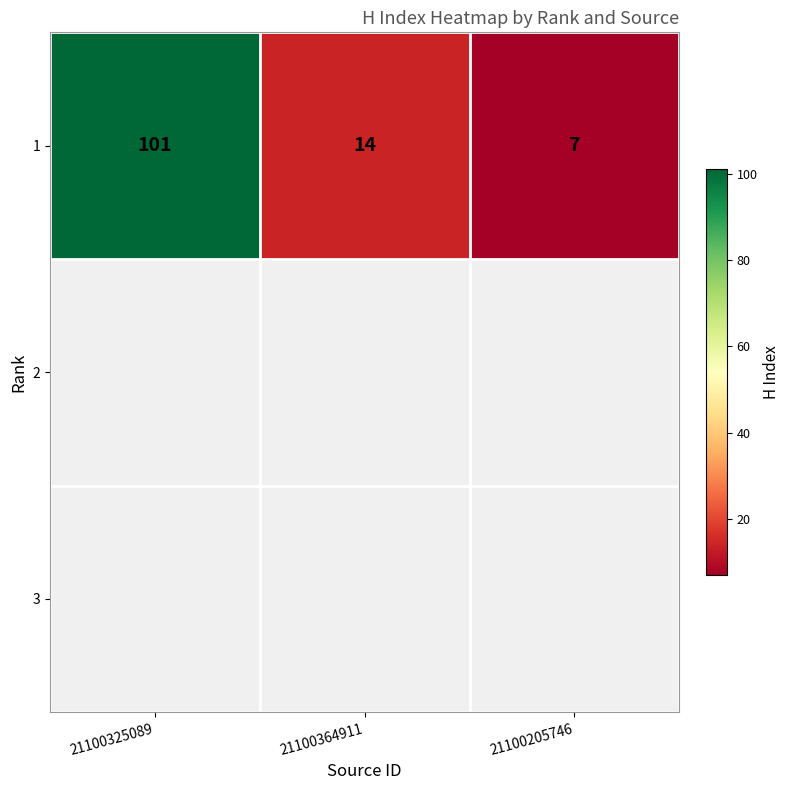

Between 21100325089 and 21100205746, which is larger?

21100325089